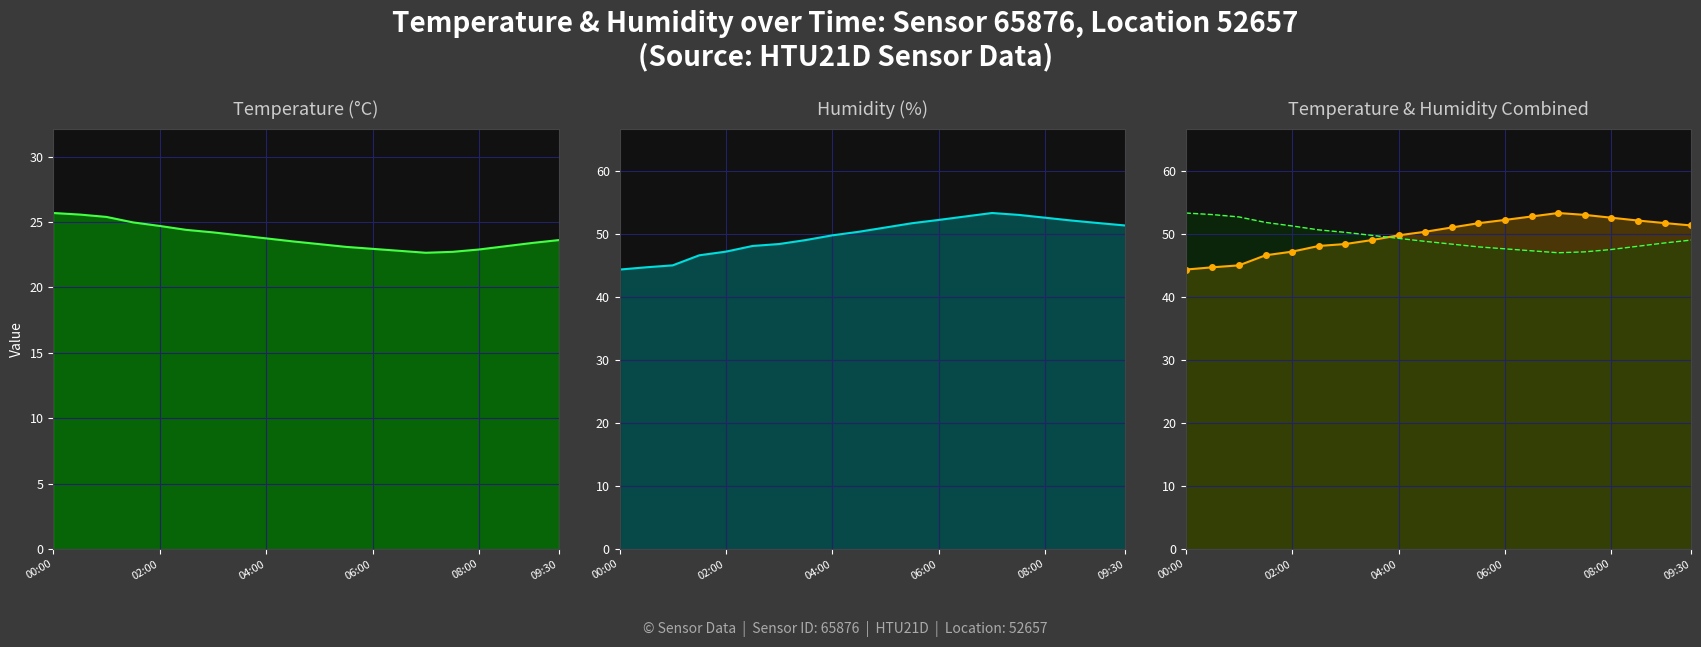

What is the sum of all humidity values?

996.8